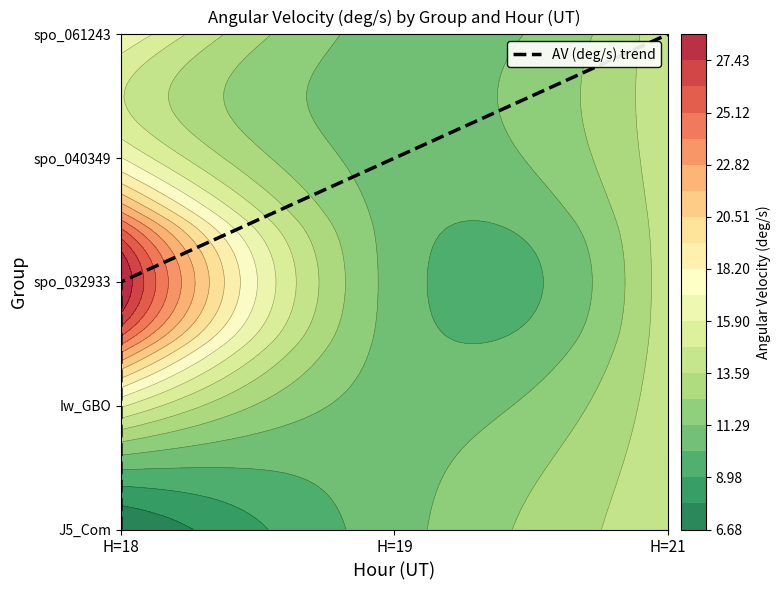

Which label corresponds to the smallest value in the chart?

H=18